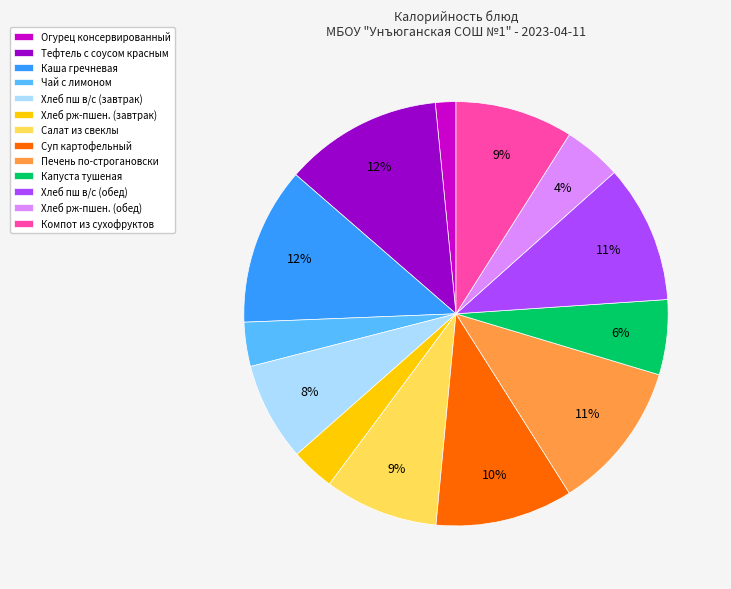

To the nearest percent, what percentage of the pie is Каша гречневая?

12%